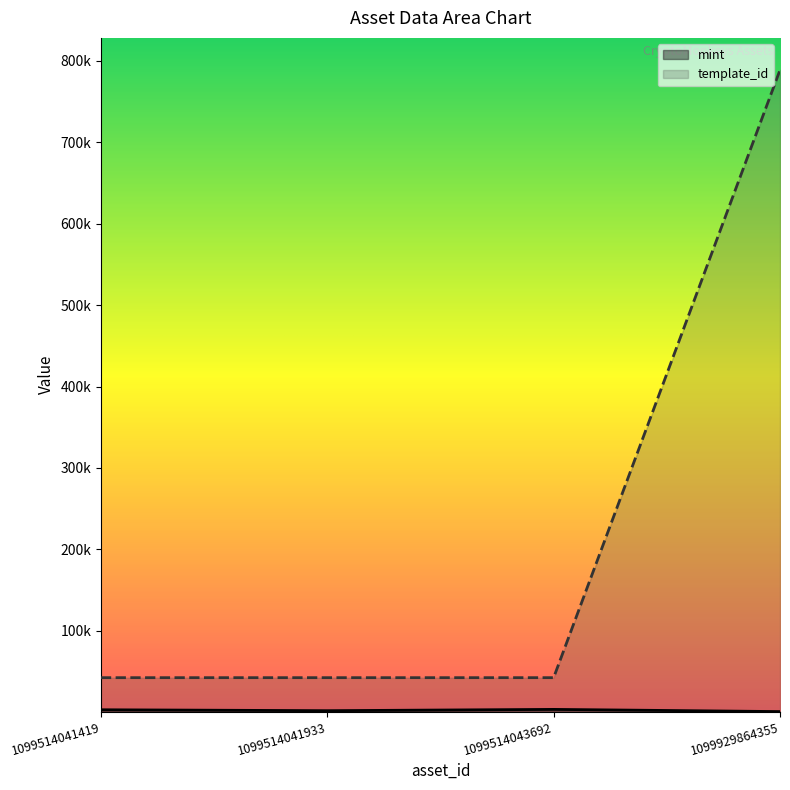

Does the chart display data point markers on the line(s)?

No